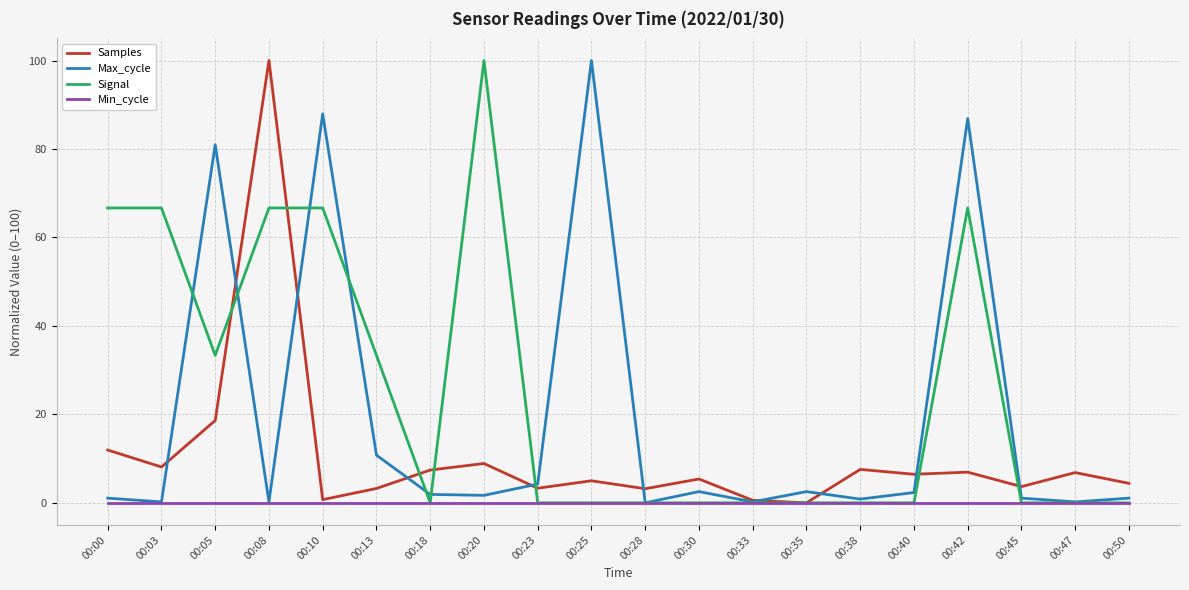

List the series in order of their overall mean, highest first.

Signal, Max_cycle, Samples, Min_cycle